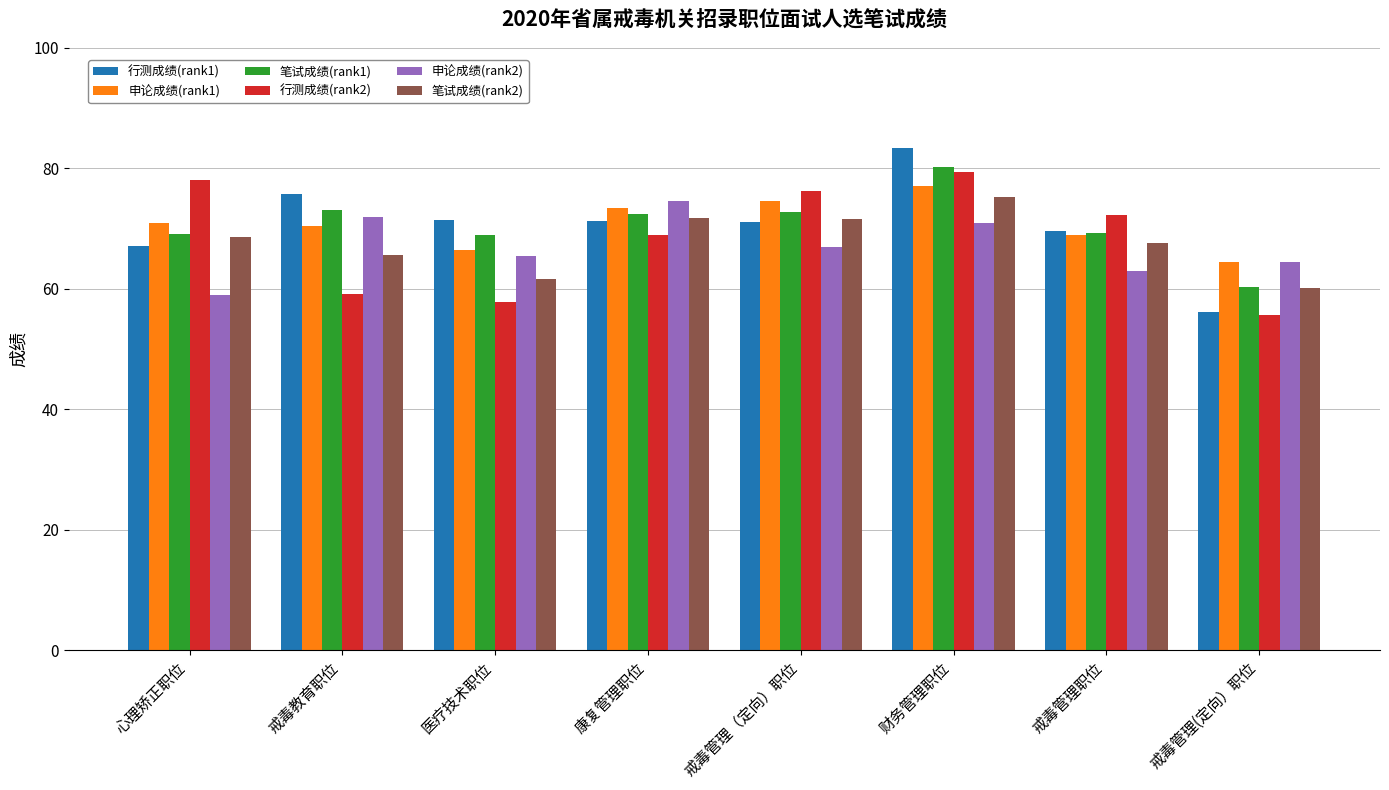

What position from the right is 康复管理职位?

5